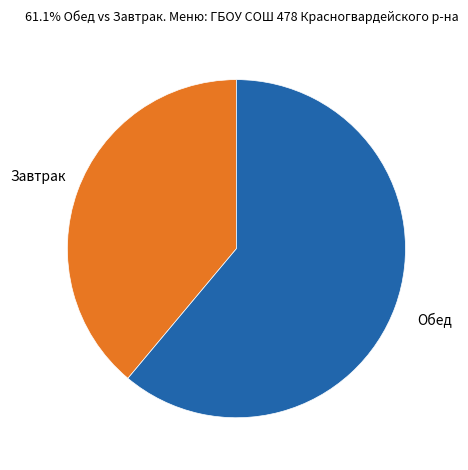

Does any single category account for the majority?

Yes